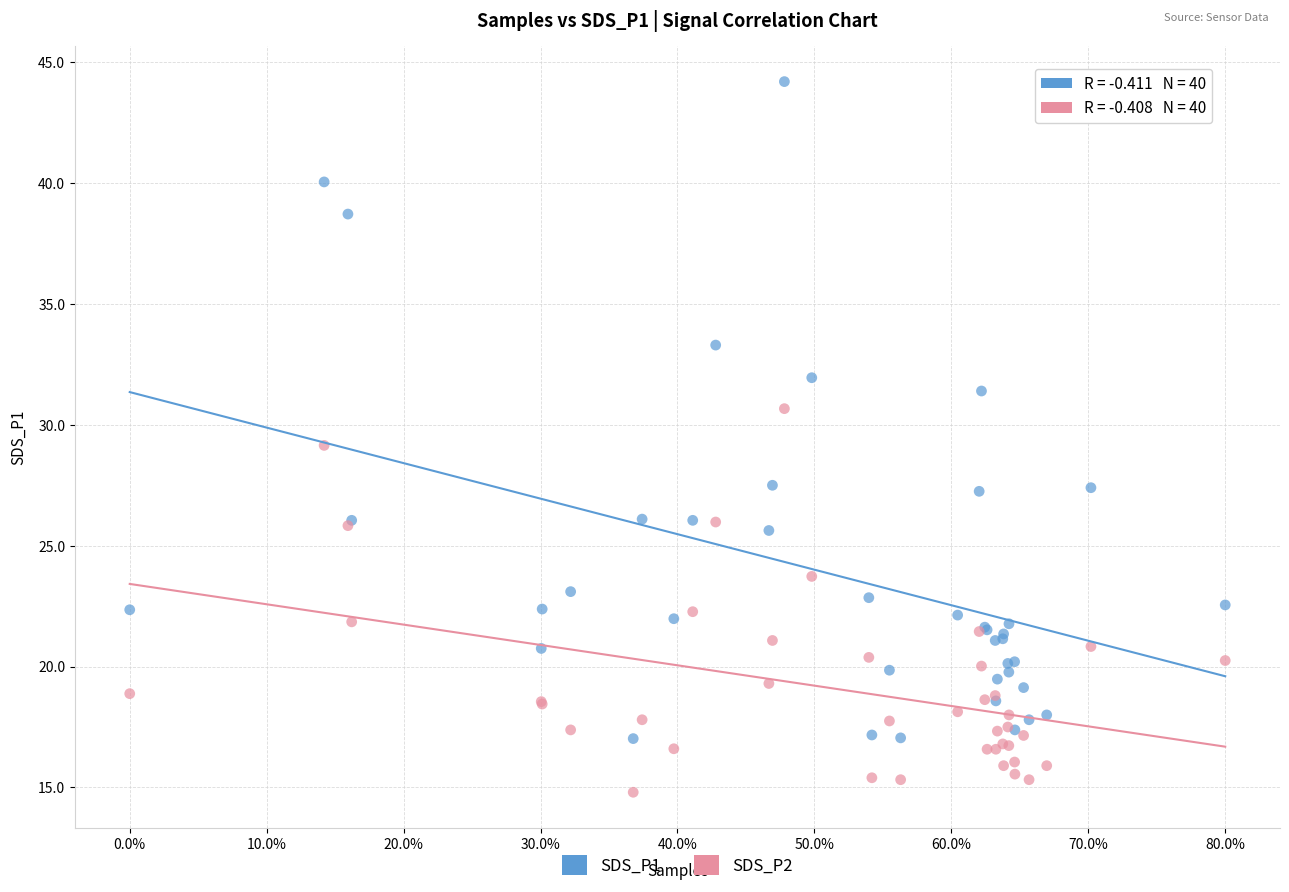

What is the X range (max minus min) for the scatter plot?

0.8